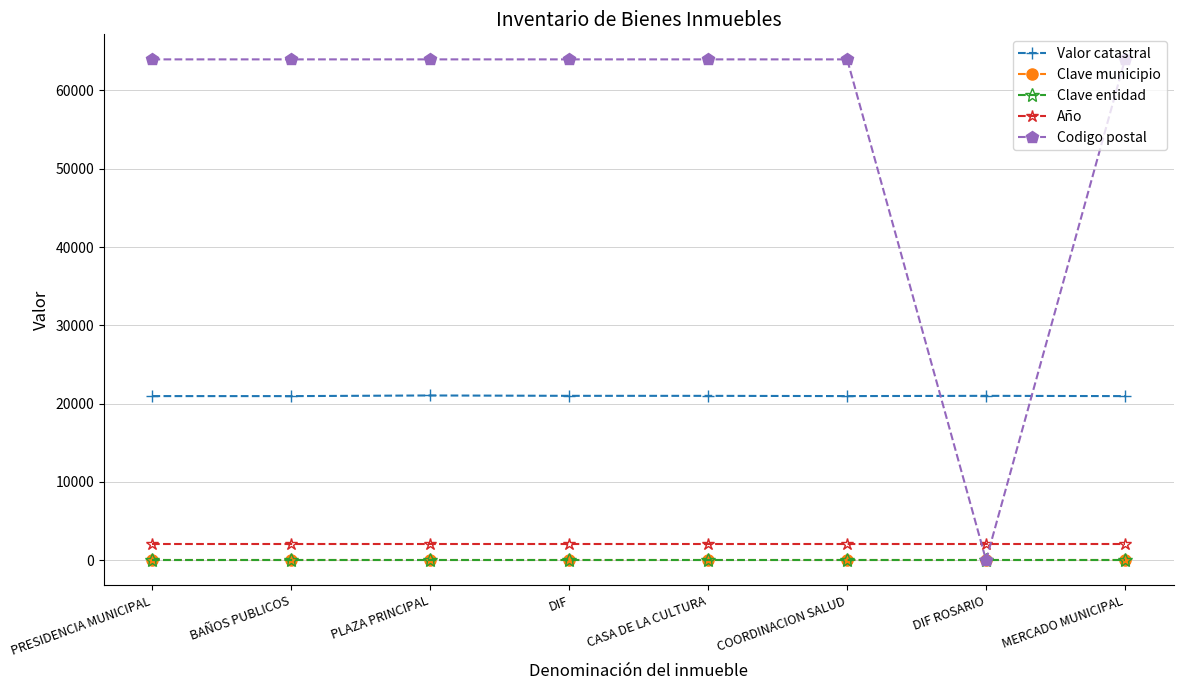

Is the value of Codigo postal at CASA DE LA CULTURA greater than the value of Clave municipio at DIF?

Yes